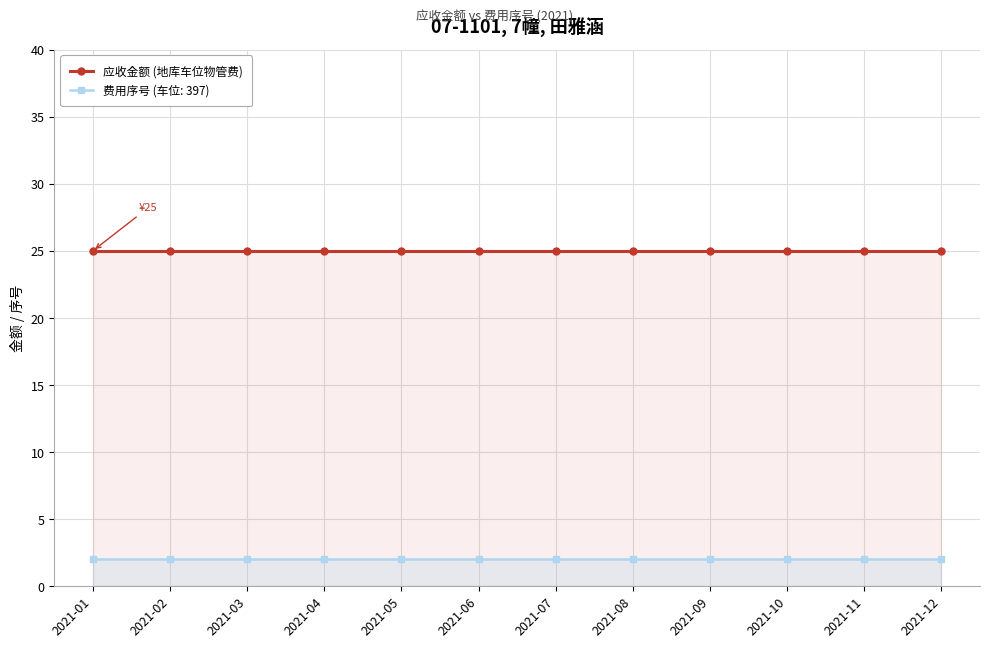

At which label does 应收金额 reach its peak?

2021-01